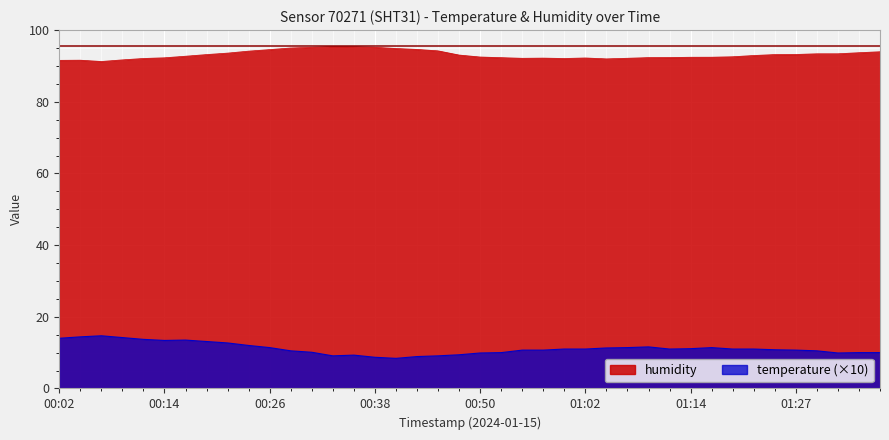

True or false: humidity has more than 0 points higher than both neighbors.

True